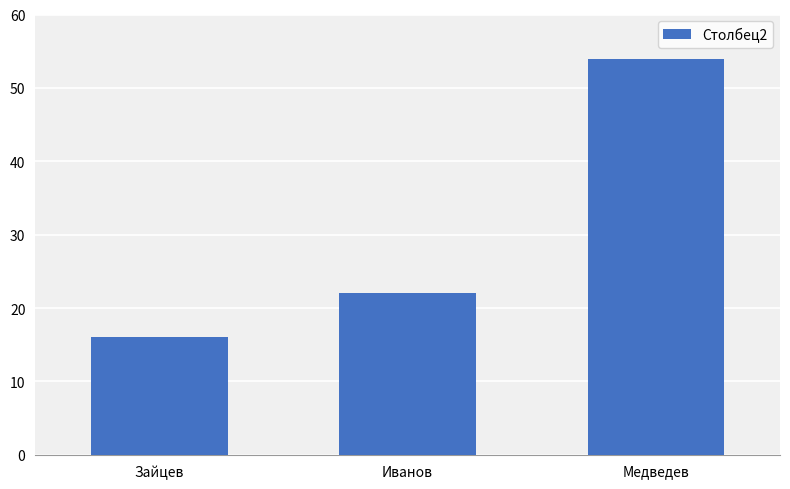

Rank the categories by value from highest to lowest.

Медведев, Иванов, Зайцев